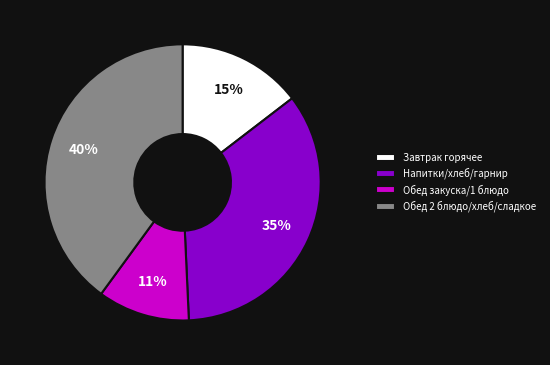

To the nearest percent, what is the average slice percentage?

25%